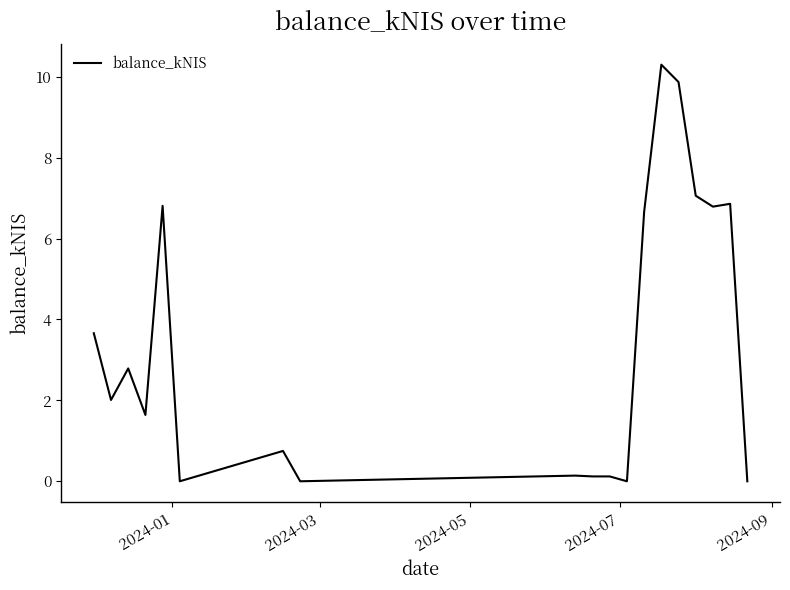

What is the greatest value displayed?

10.3